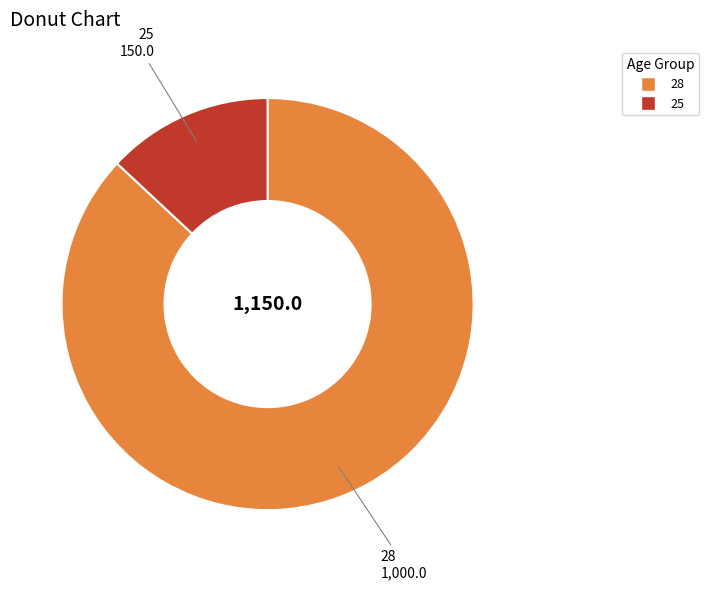

Is there a majority slice in this chart?

Yes